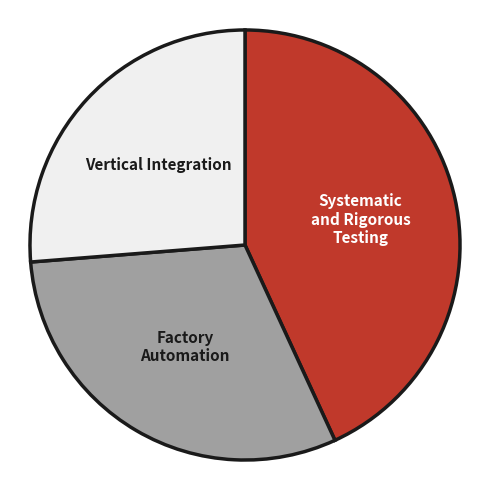

How many segments does this pie chart have?

3